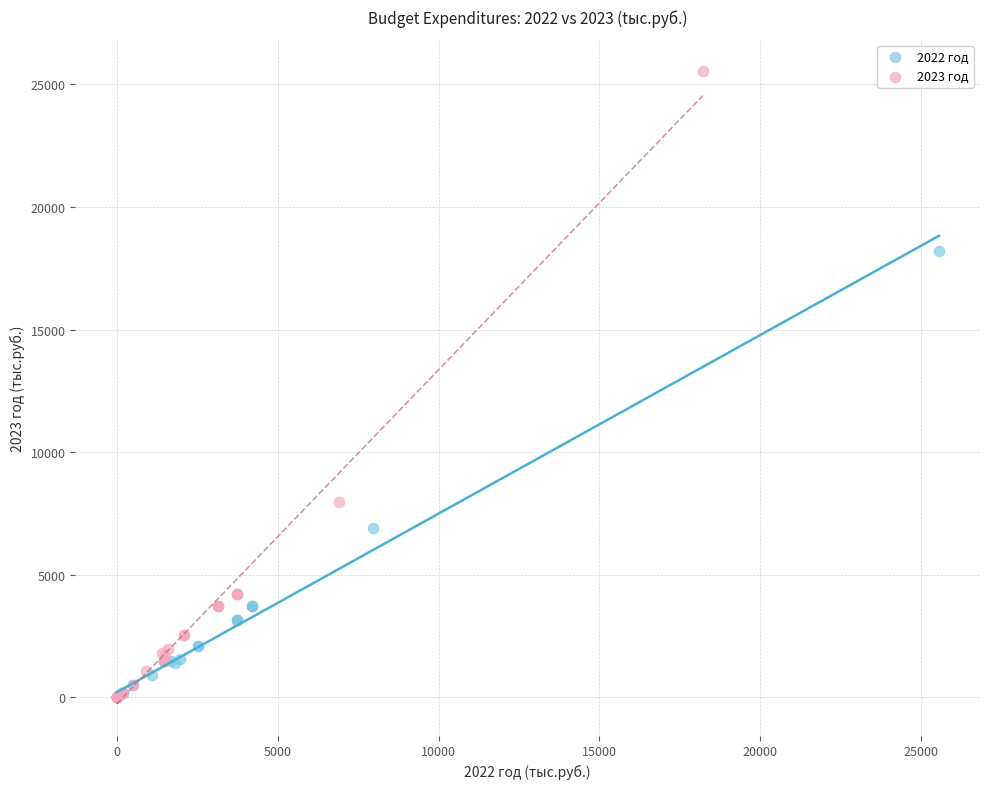

Which series has the widest spread of Y values?

2023 год